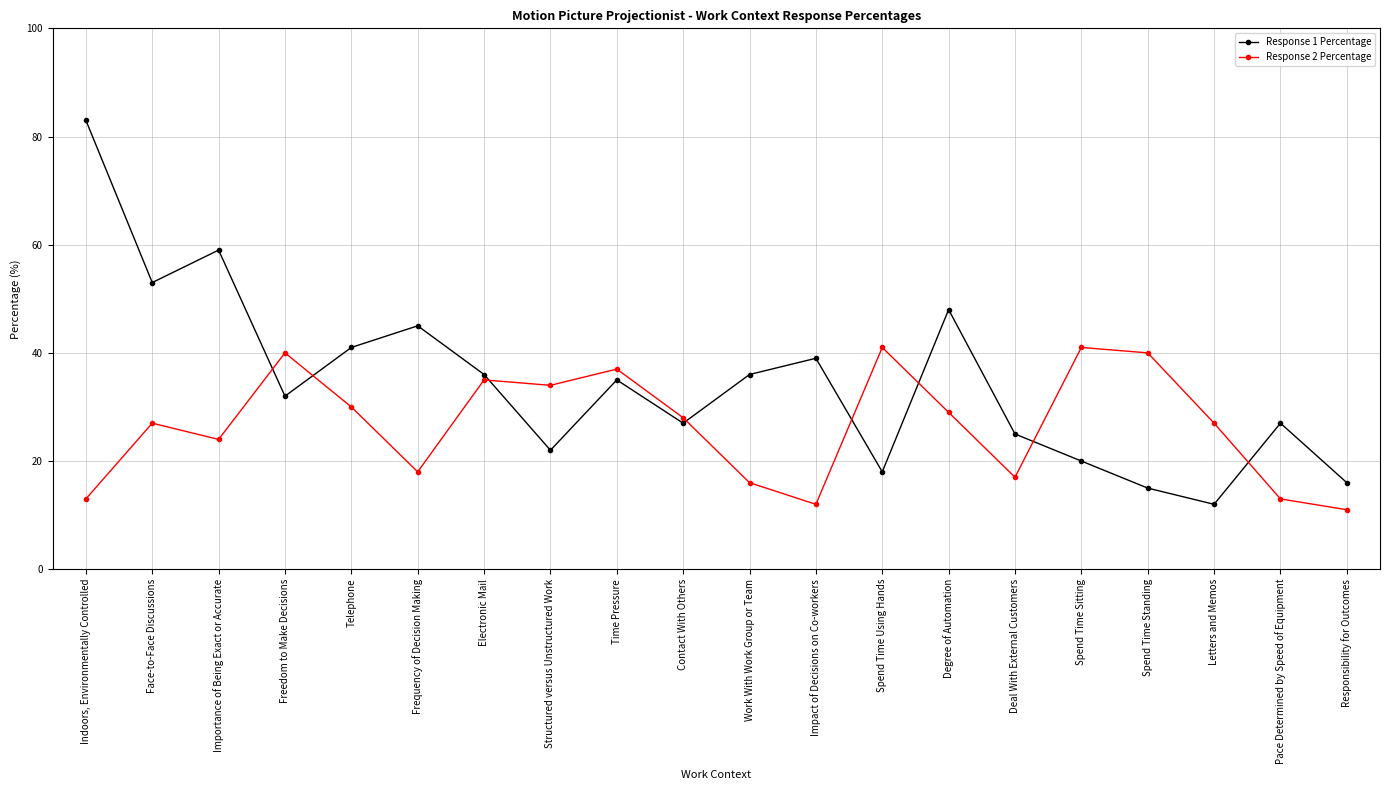

True or false: Response 2 Percentage has more than 1 points higher than both neighbors.

True